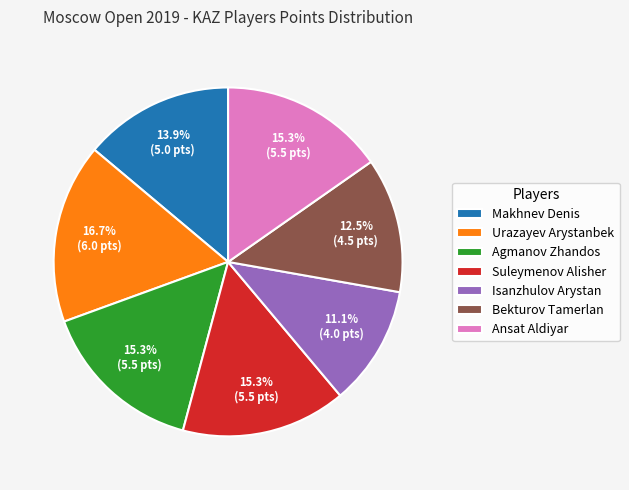

Between Bekturov Tamerlan and Urazayev Arystanbek, which is larger?

Urazayev Arystanbek